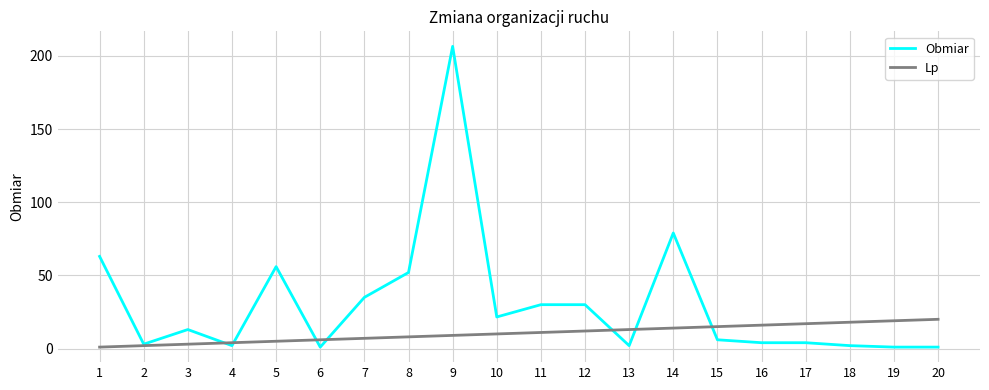

Rank the series by their maximum value, from lowest to highest.

Lp, Obmiar